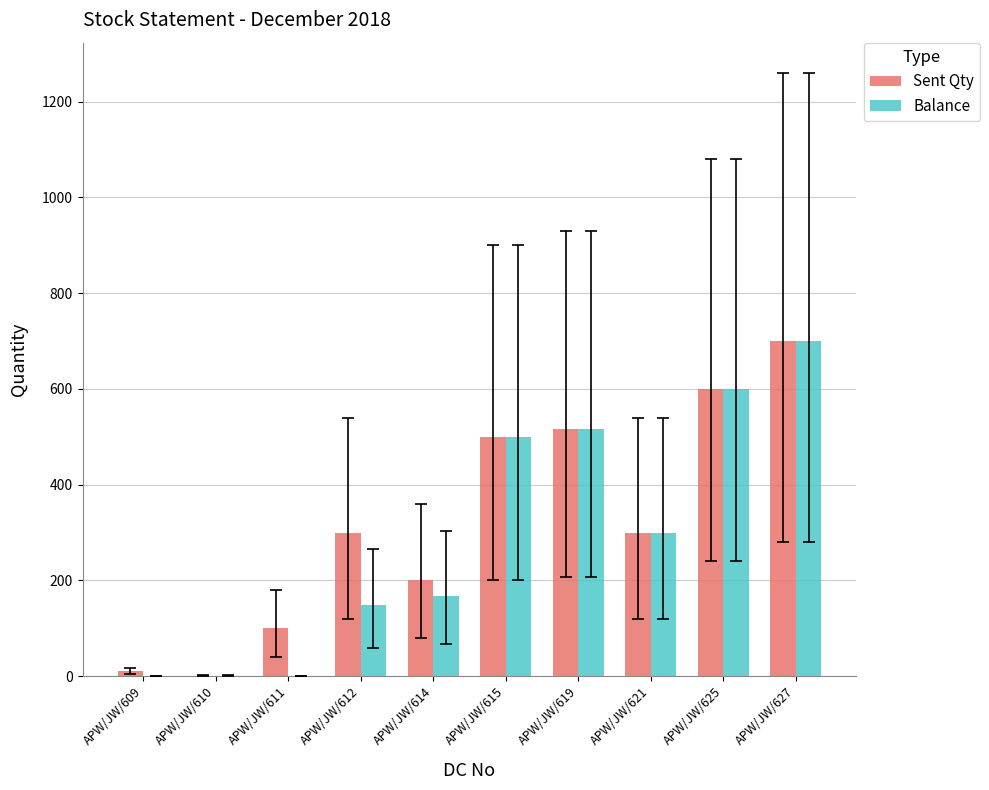

The Sent Qty series shows 300 at APW/JW/621. True or false?

True